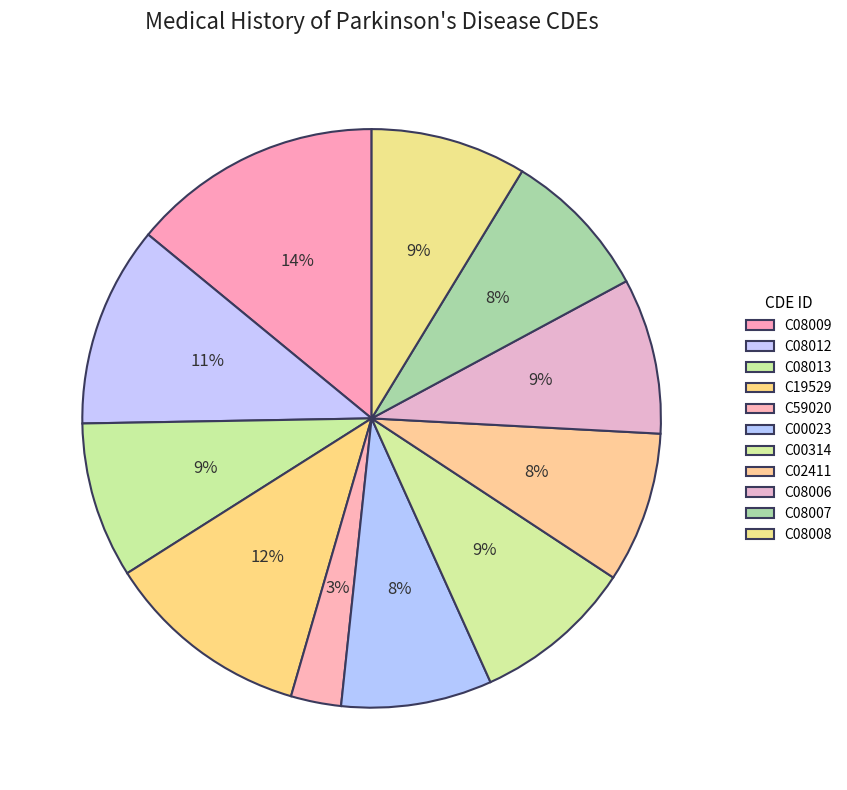

Combined, do C08009 and C59020 account for over 50%?

No